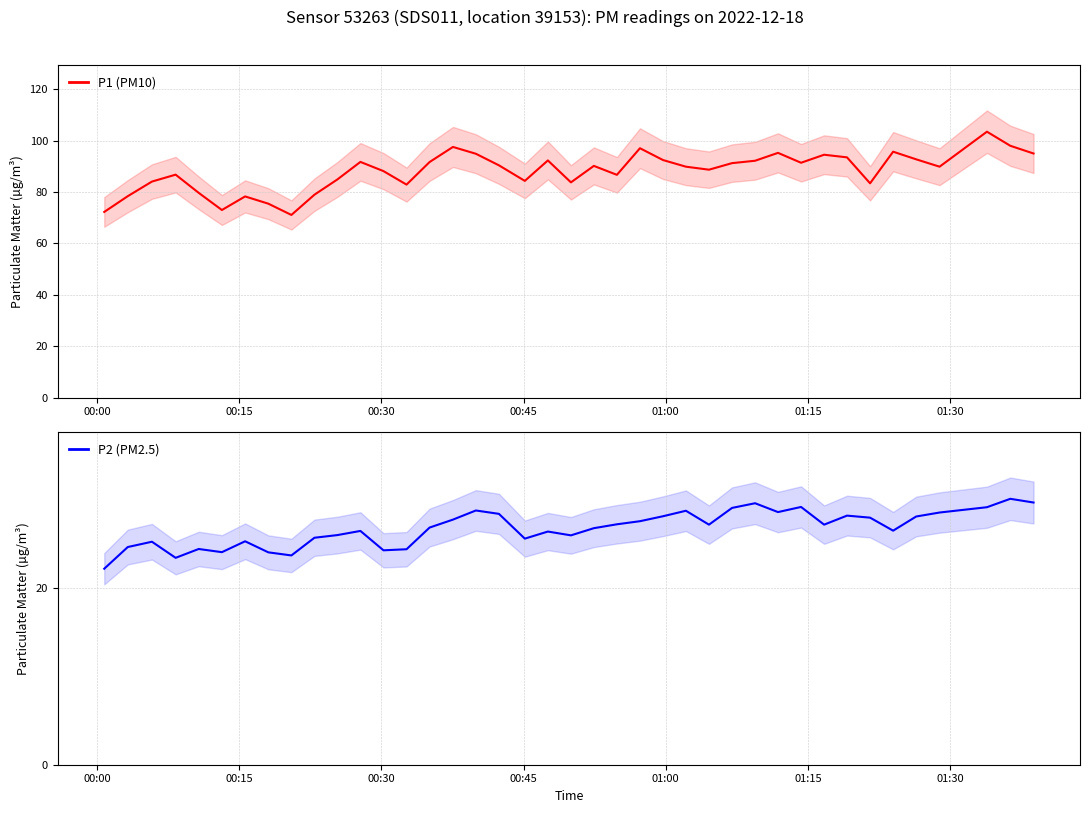

What is the maximum value for P1 (PM10)?

103.4